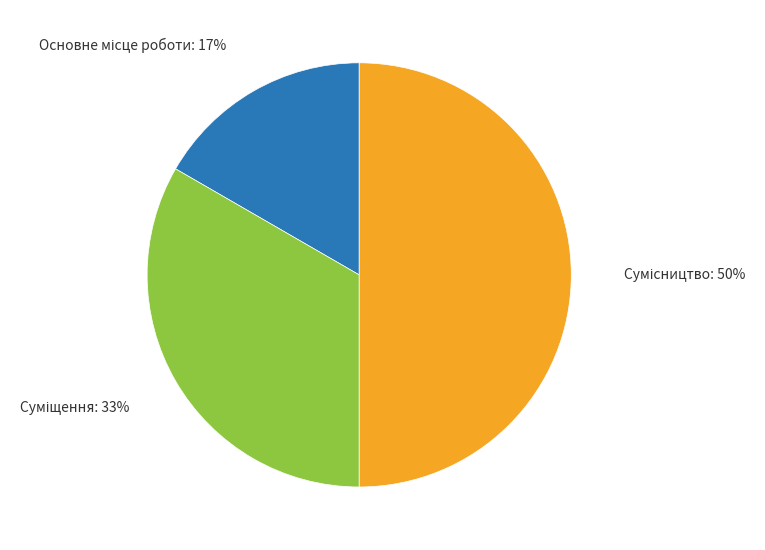

To the nearest percent, what is the difference between the largest and smallest slice percentages?

33%